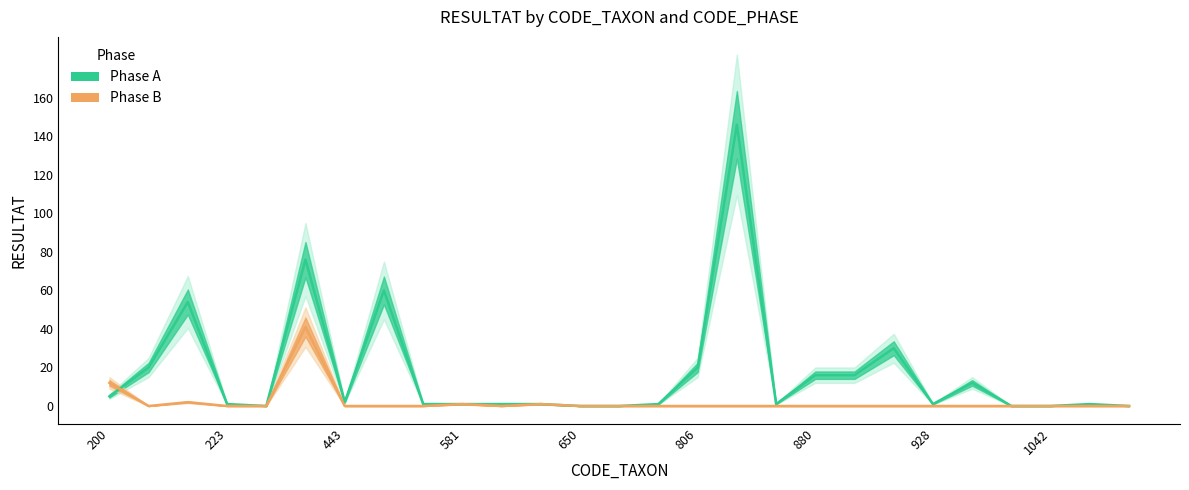

How many lines are shown in the chart?

2